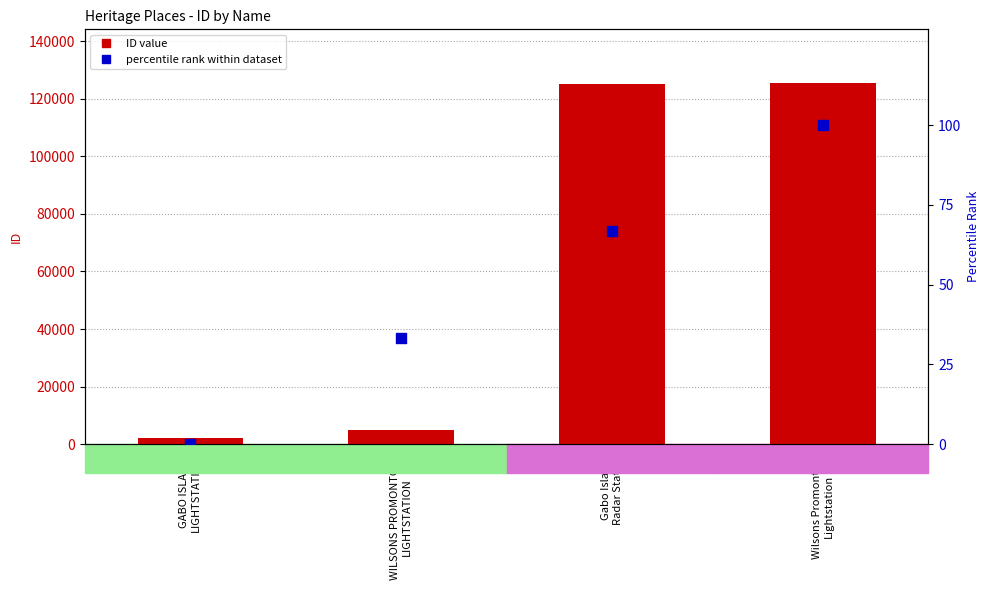

What are all the series names shown in the legend?

ID value, percentile rank within dataset